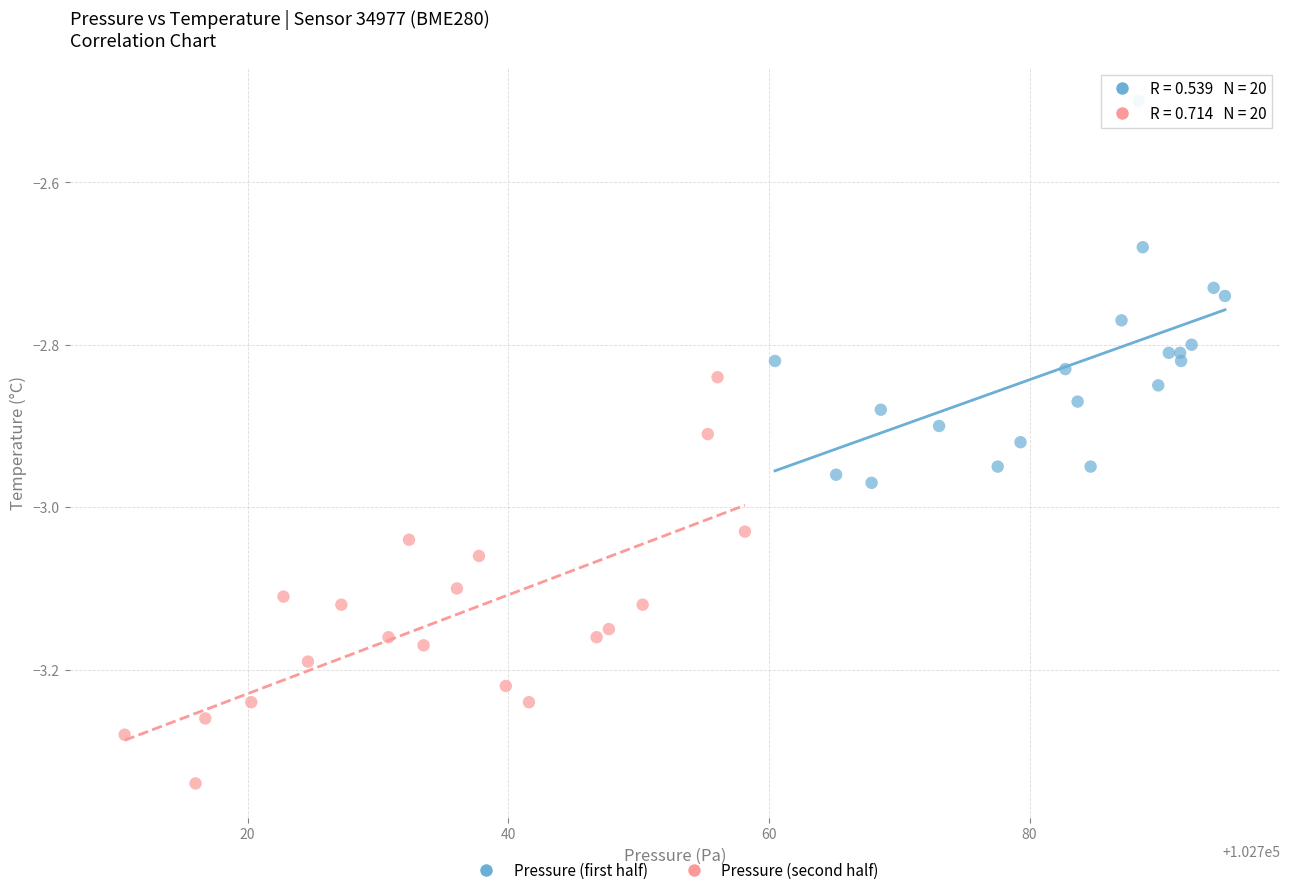

Which series reaches the minimum Y coordinate?

Pressure (second half)